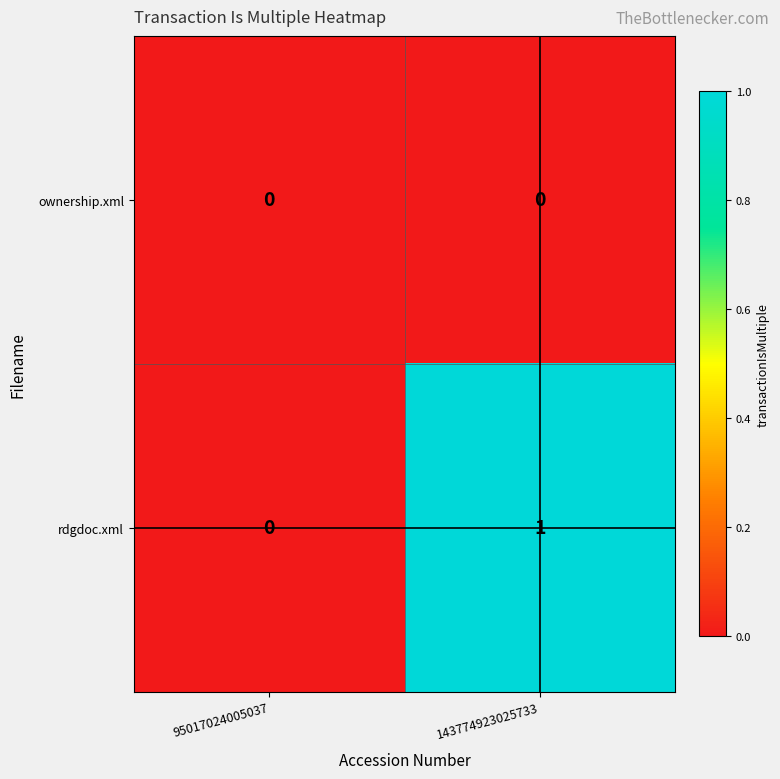

The value of ownership.xml at 95017024005037 is 0. True or false?

True